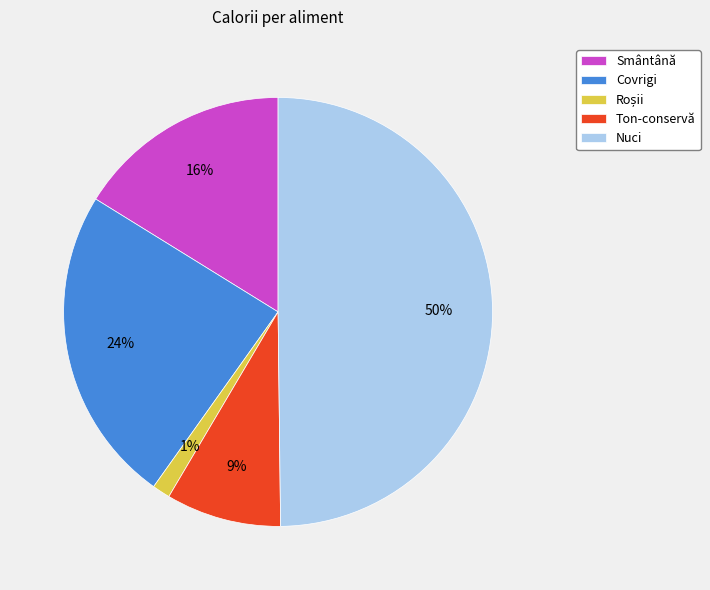

Which category has the biggest portion of the pie?

Nuci